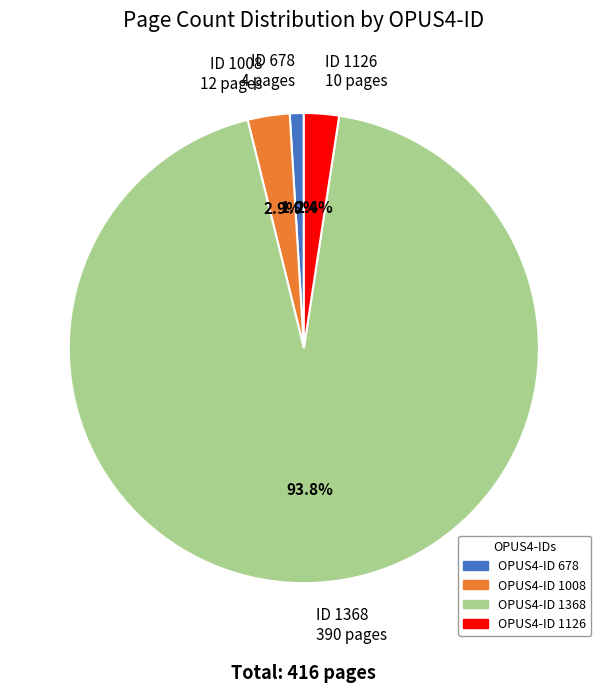

Is there a majority slice in this chart?

Yes